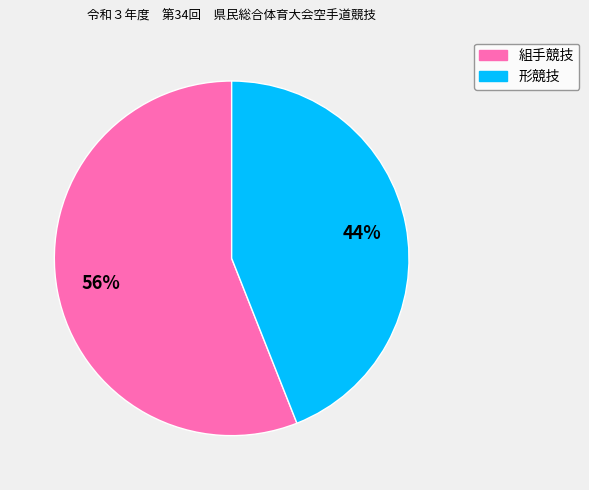

To the nearest percent, what percentage of the pie is 形競技?

44%